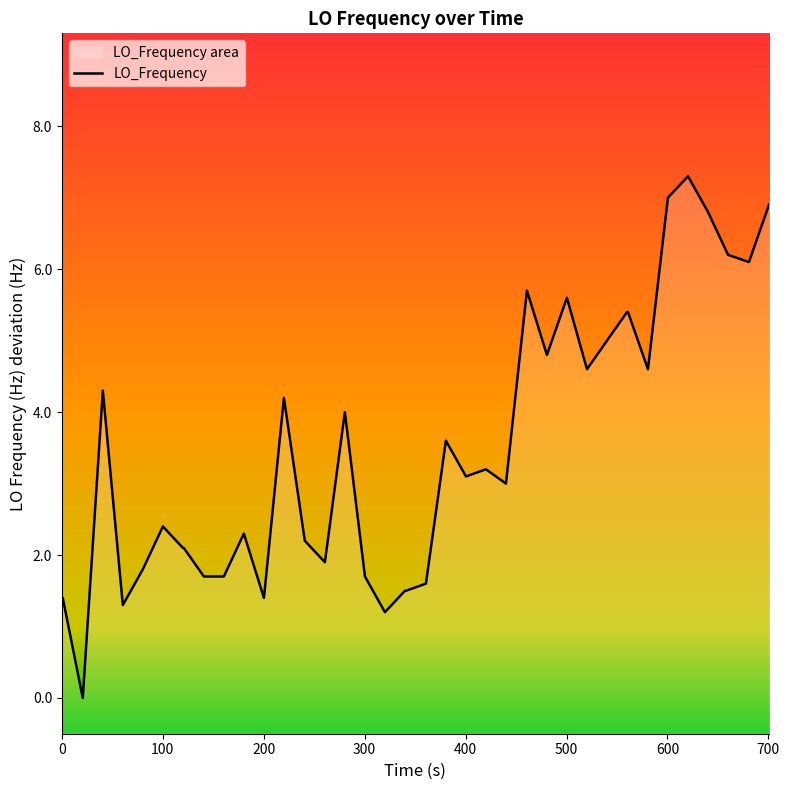

What is the sum of all values?

138.0